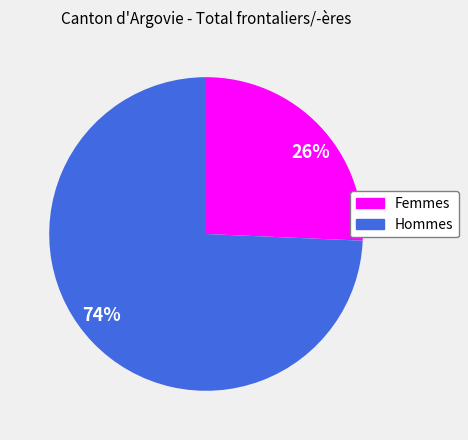

Does 74% account for over 50% of the chart?

Yes